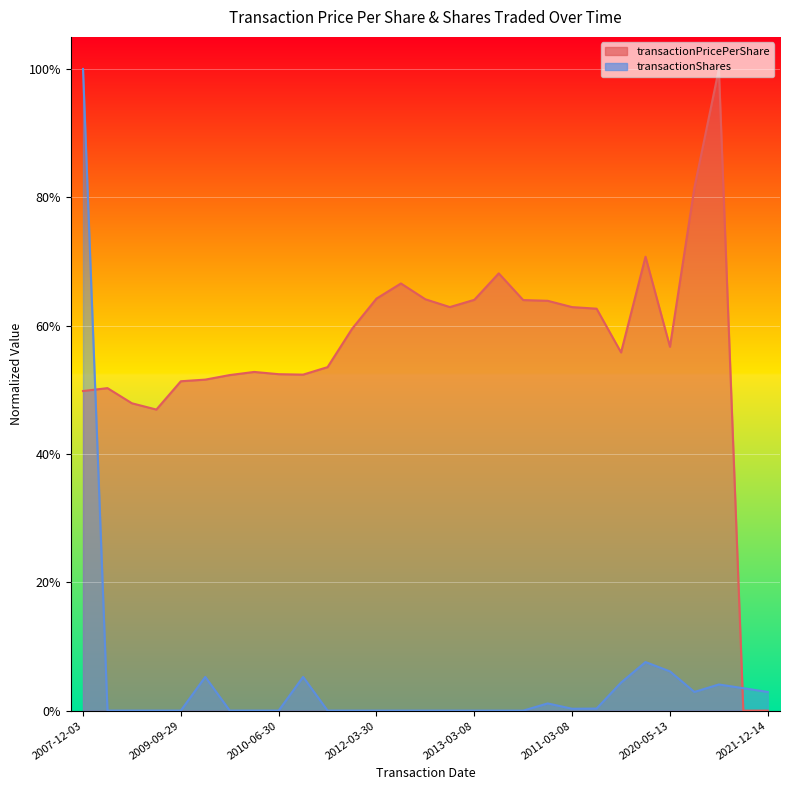

How many intersections are there between transactionShares and transactionPricePerShare?

2